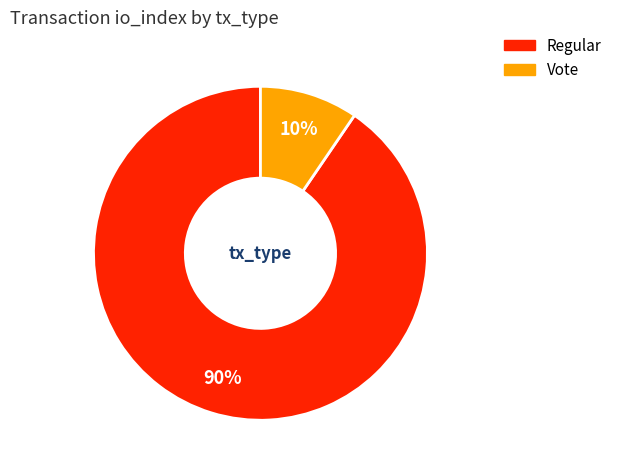

To the nearest percent, what is the combined percentage of Vote and Regular?

100%